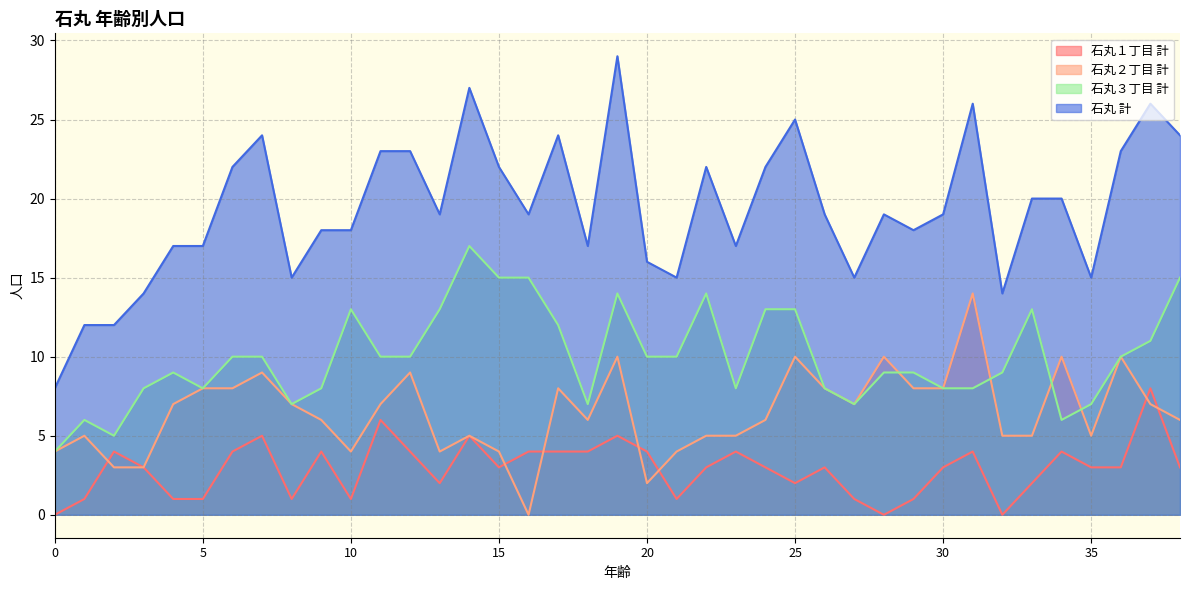

How many data points in 石丸 計 are less than 19?

17